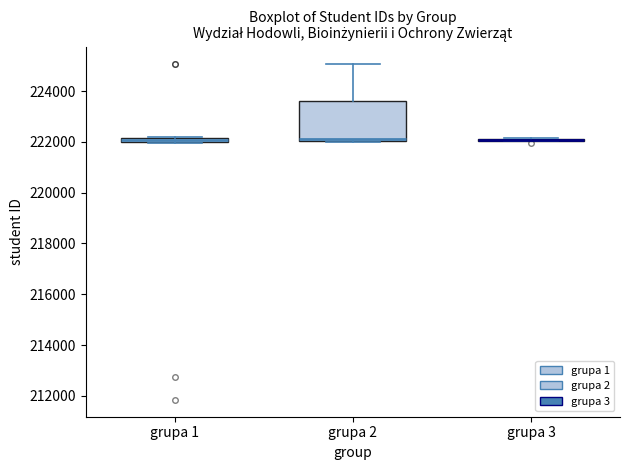

Which box is the tallest, from its lower edge to its upper edge?

grupa 2